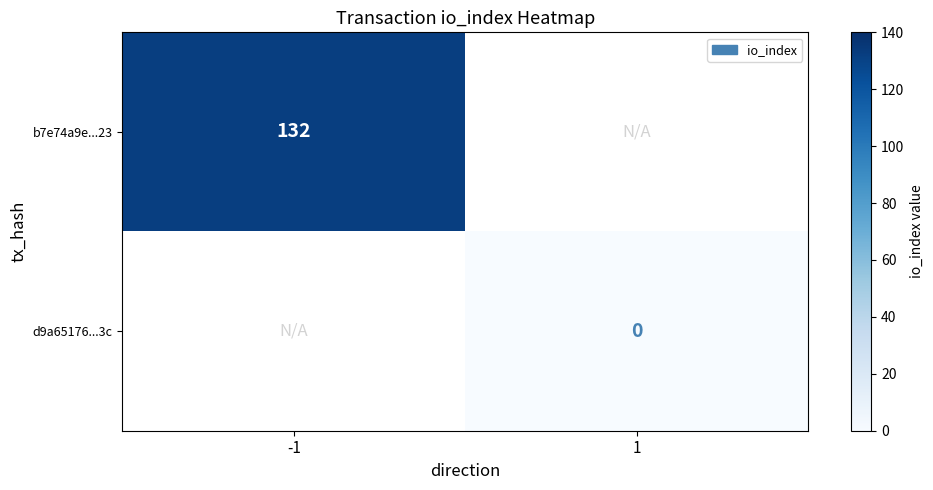

True or false: b7e74a9e...23 has a value of 56.0 at -1.

False